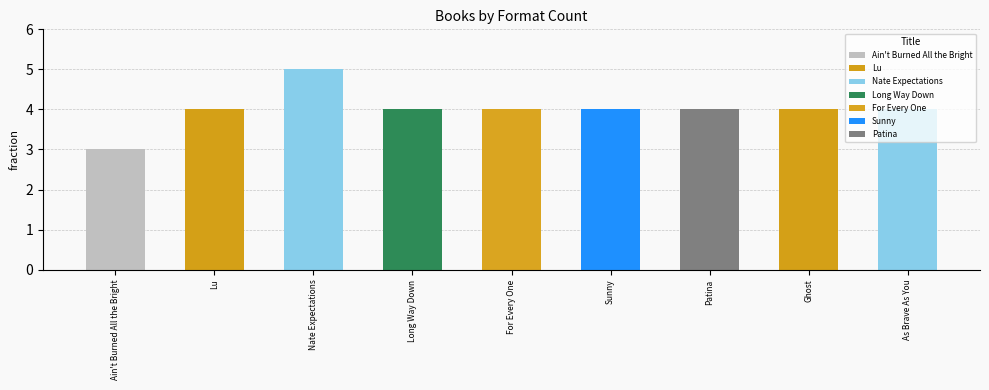

What is the maximum value shown in the chart?

5